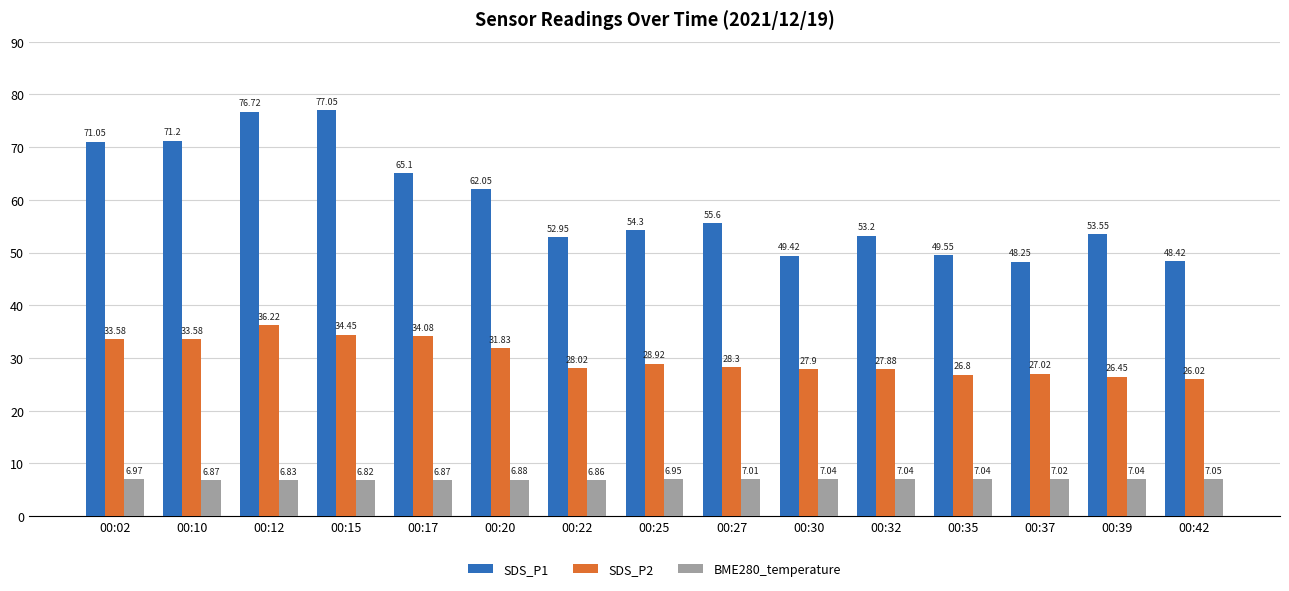

What is the difference between the second highest and minimum values in the SDS_P1 series?

28.5